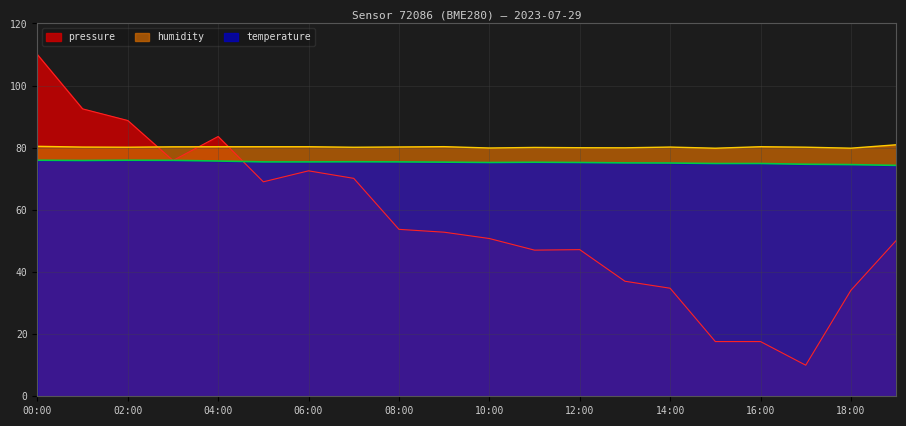

What is the label of the 5th point from the right?

15:00